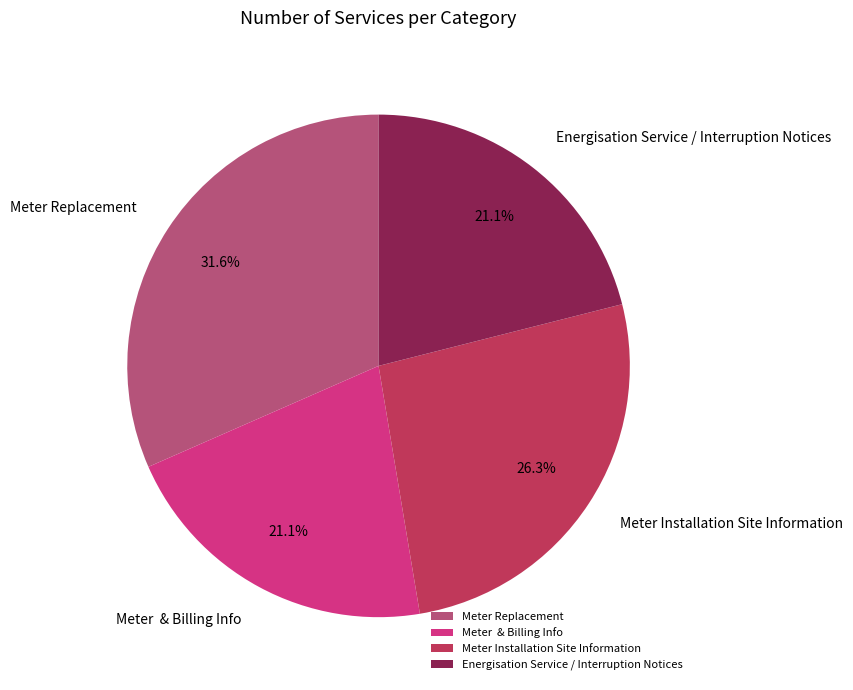

What is the ratio of the value at Meter Replacement to the value at Energisation Service / Interruption Notices?

1.5